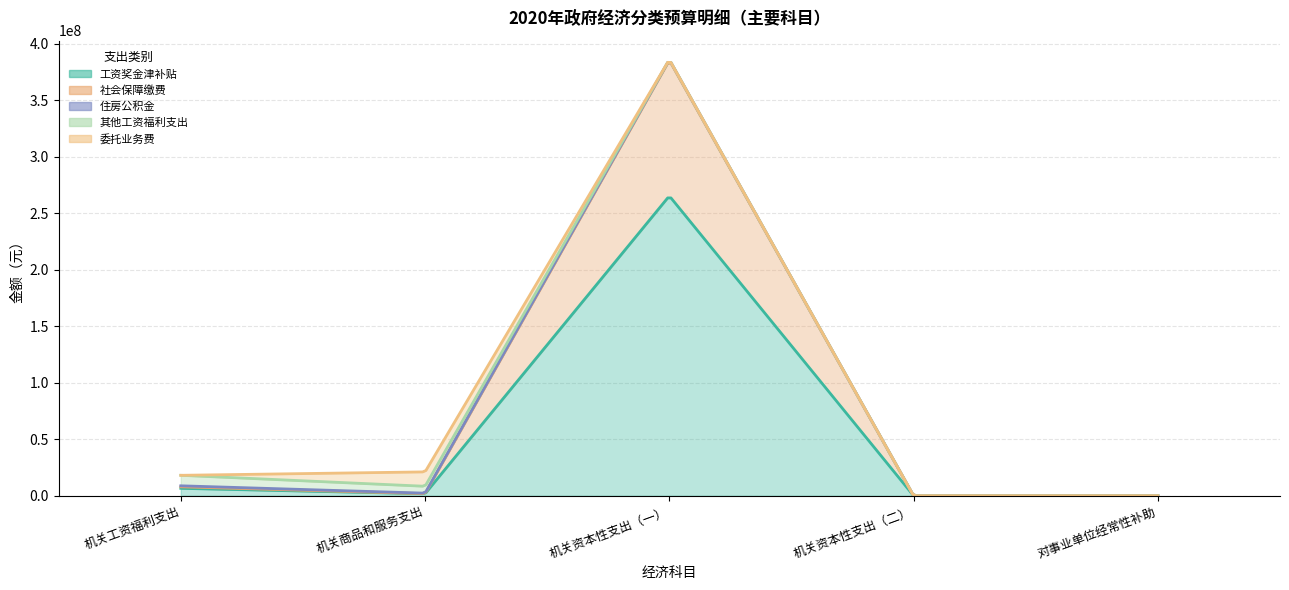

Which category has the highest value in the 其他工资福利支出 series?

机关工资福利支出